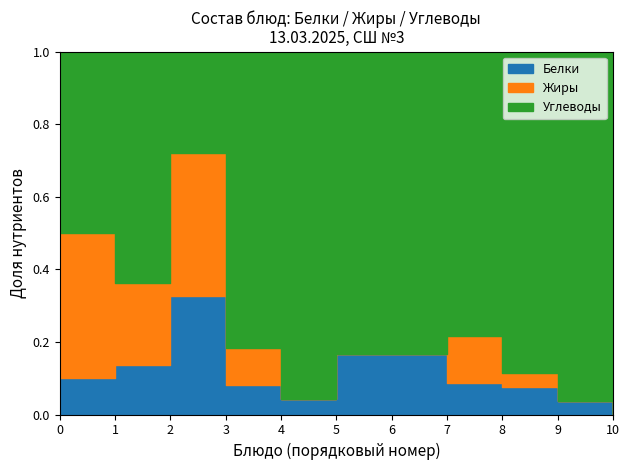

How many times do Углеводы and Жиры cross each other?

2